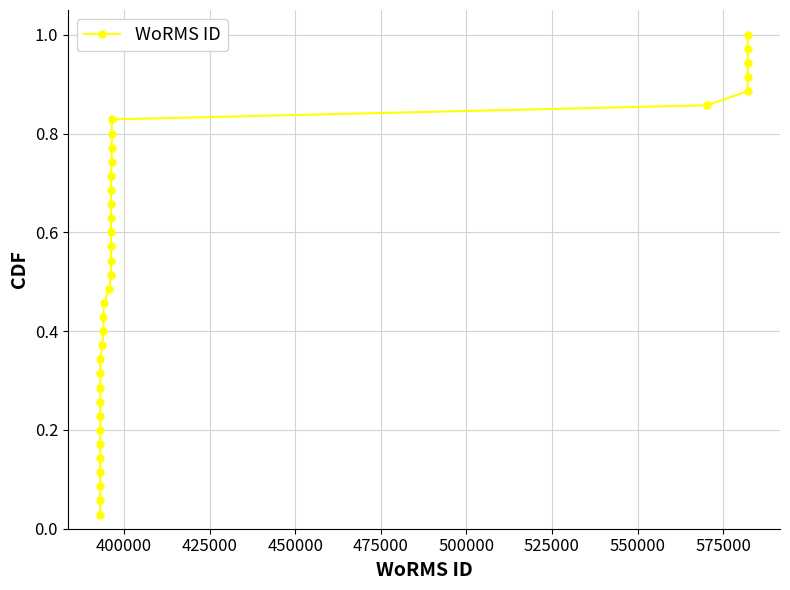

True or false: there are more than 0 points higher than both neighbors.

False